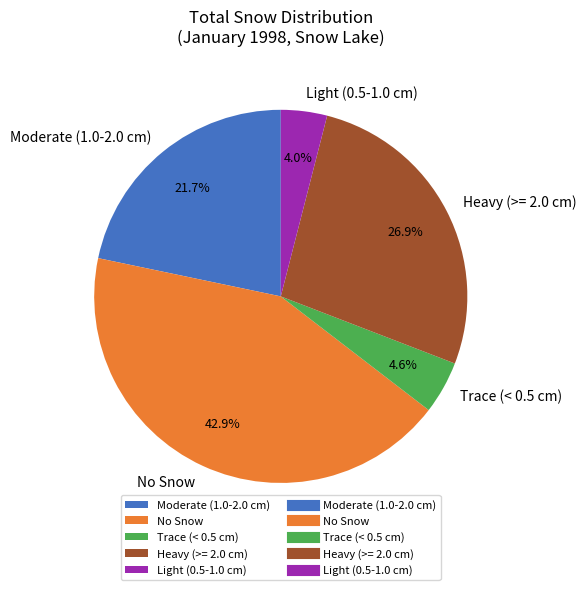

Does any single category account for the majority?

No